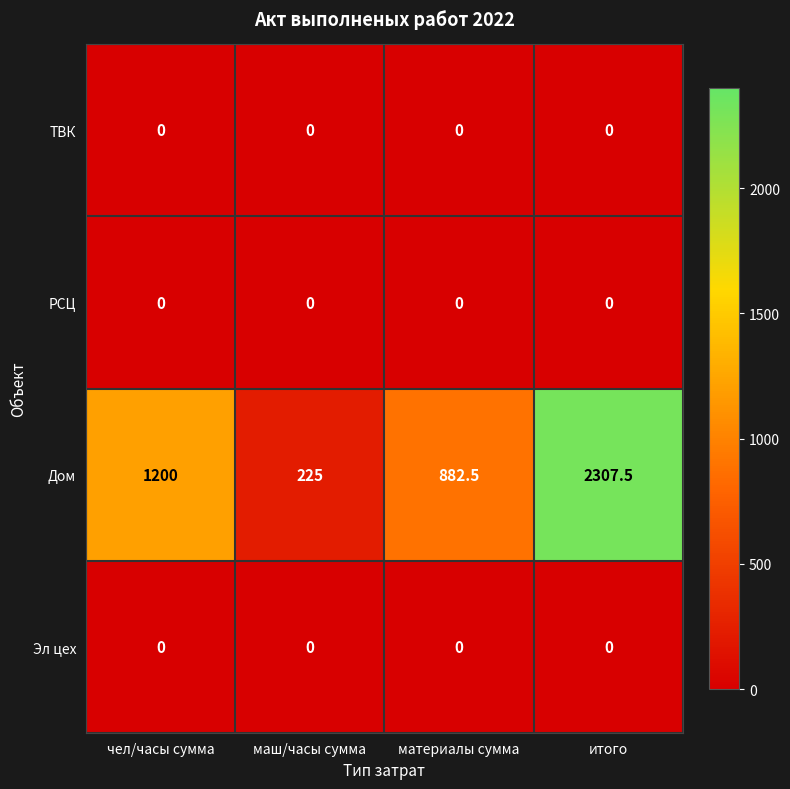

Is it true that ТВК equals 0.0 at чел/часы сумма?

True